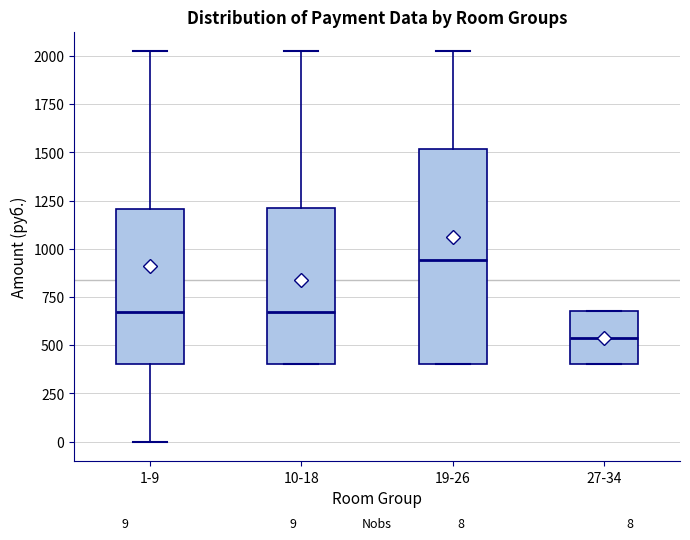

Comparing the boxes themselves (not the whiskers), which one is the tallest?

19-26